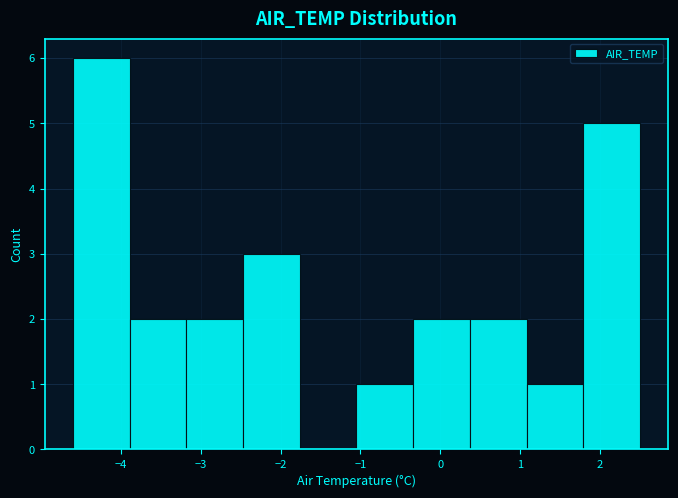

Reading left to right, transcribe this chart: for each bar, give the range it covers on the x-axis and its height. Neither the bar edges nor the heights are printed on the chart, so give them approximately, as read against the axes.

-4.60 to -3.89: 6
-3.89 to -3.18: 2
-3.18 to -2.47: 2
-2.47 to -1.76: 3
-1.76 to -1.05: 0
-1.05 to -0.34: 1
-0.34 to 0.37: 2
0.37 to 1.08: 2
1.08 to 1.79: 1
1.79 to 2.50: 5